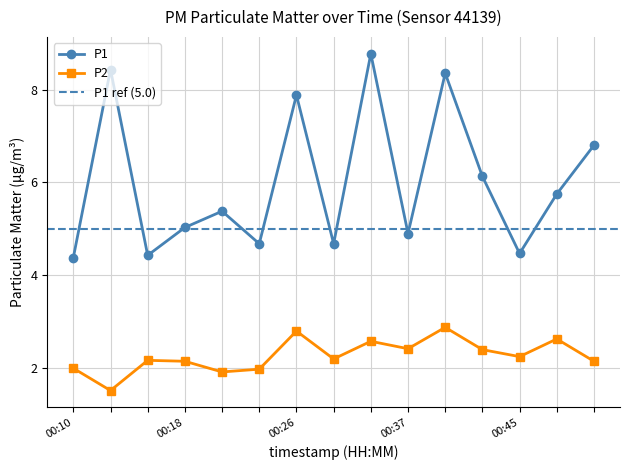

Which category has the highest value across all series?

00:34